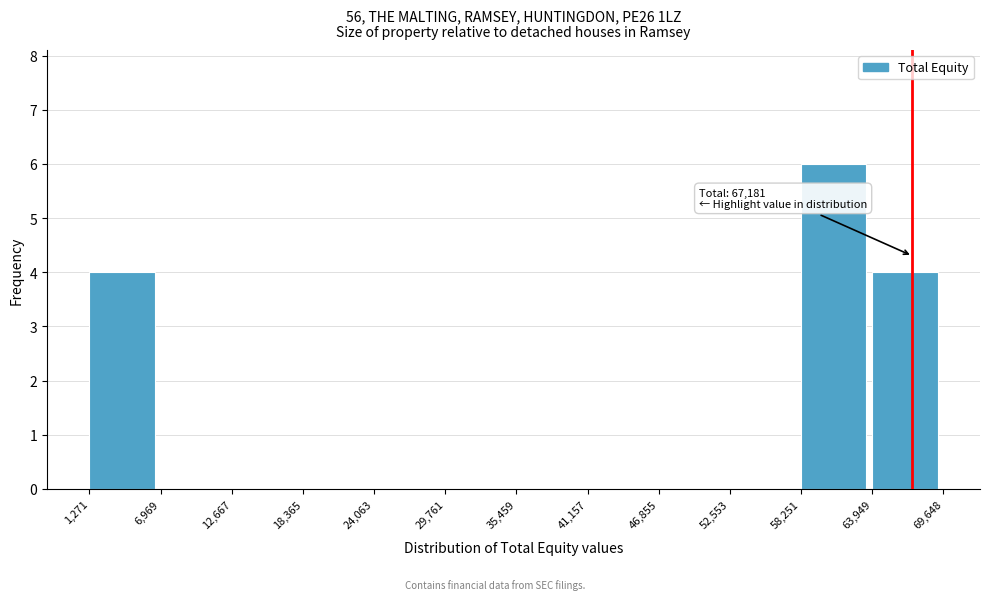

Which range on the x-axis has the tallest bar?

58,251 to 63,949